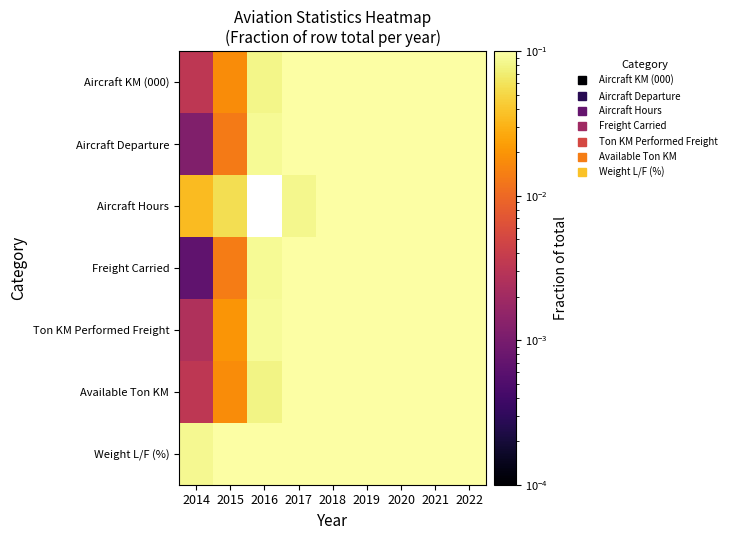

Which category has the highest value in the Available Ton KM series?

2022